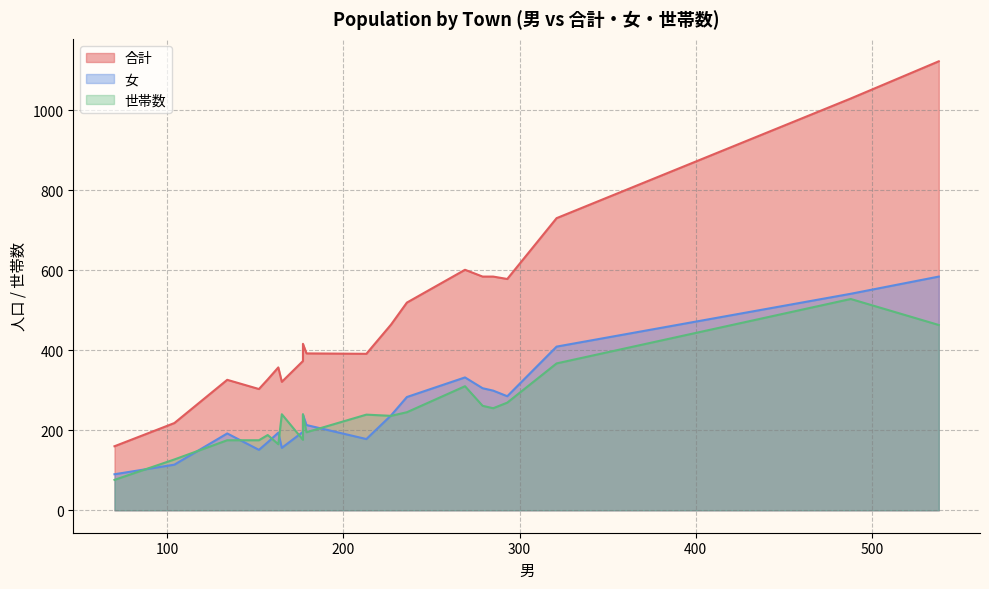

What is the maximum value for 女?

584